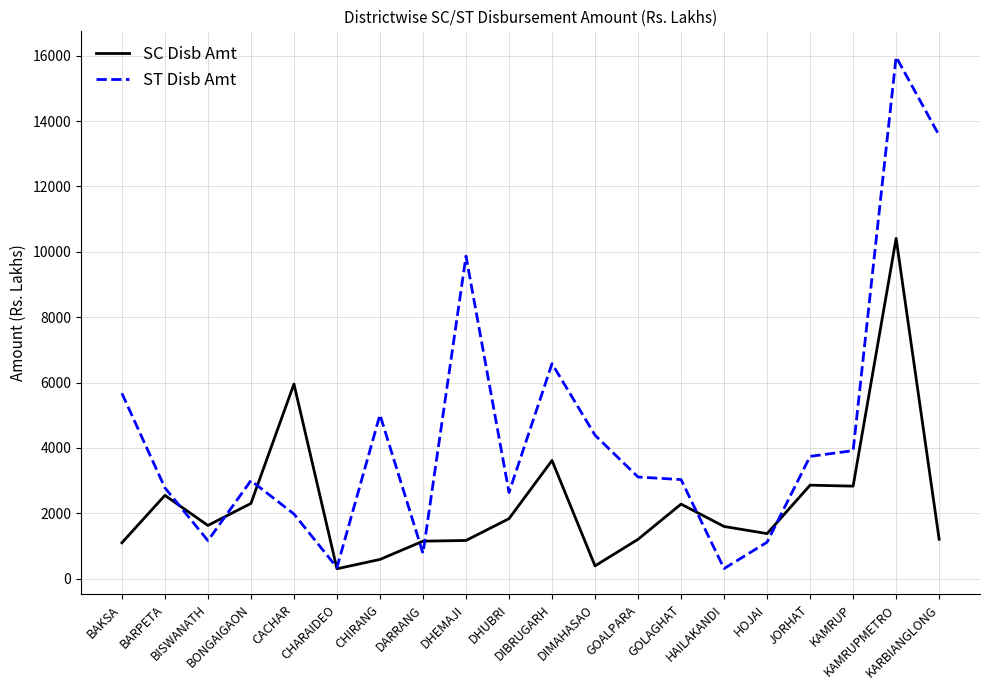

How many lines are shown in the chart?

2